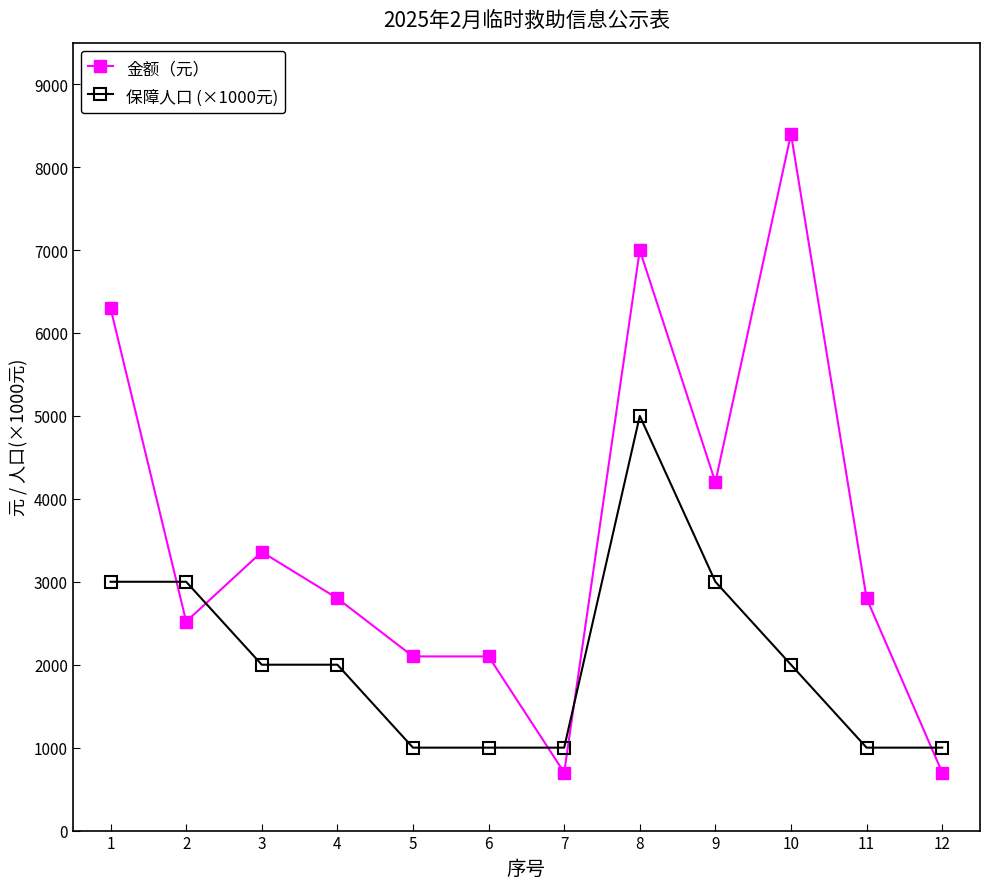

At 3, list the series in order from largest to smallest.

金额（元）, 保障人口 (×1000元)